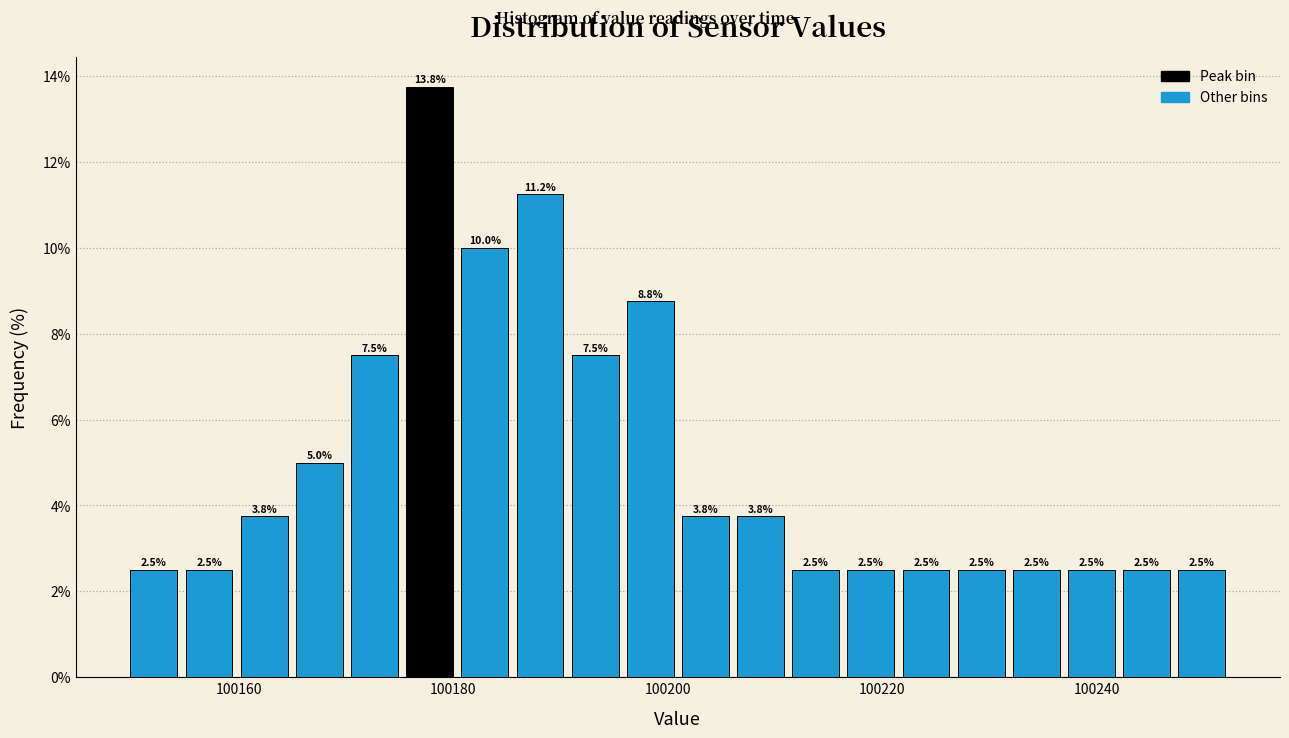

Around what value on the x-axis is the tallest bar? Give the approximate position of its centre, as read against the axis.

100178